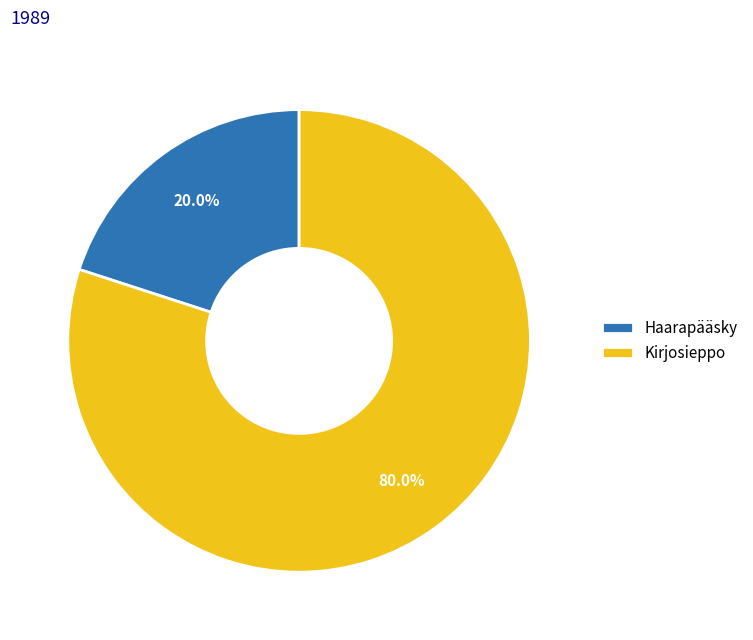

What percentage is the Haarapääsky slice, to the nearest percent?

20%